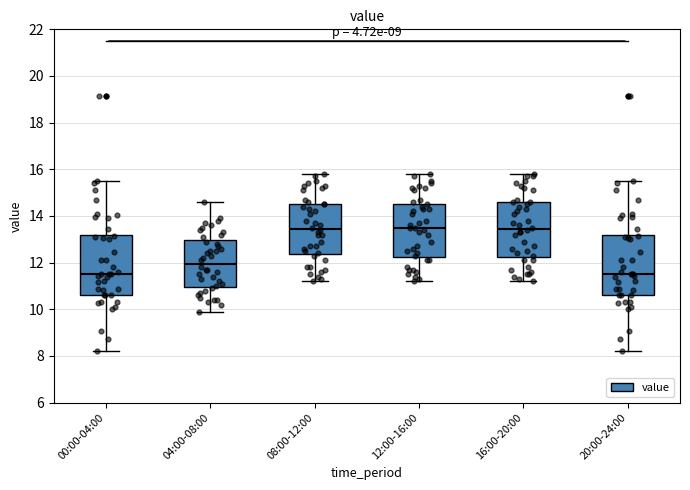

Reading left to right, read every box against the y-axis: the position of its median line, the range the box covers, and the ends of its whiskers. The values are not printed on the chart, so give them approximately, as read against the axis.

00:00-04:00: median 11.6, box 10.6 to 13.2, whiskers 8.2 to 15.6
04:00-08:00: median 12.0, box 11.0 to 13.0, whiskers 10.0 to 14.6
08:00-12:00: median 13.4, box 12.4 to 14.6, whiskers 11.2 to 15.8
12:00-16:00: median 13.6, box 12.2 to 14.6, whiskers 11.2 to 15.8
16:00-20:00: median 13.4, box 12.2 to 14.6, whiskers 11.2 to 15.8
20:00-24:00: median 11.6, box 10.6 to 13.2, whiskers 8.2 to 15.6